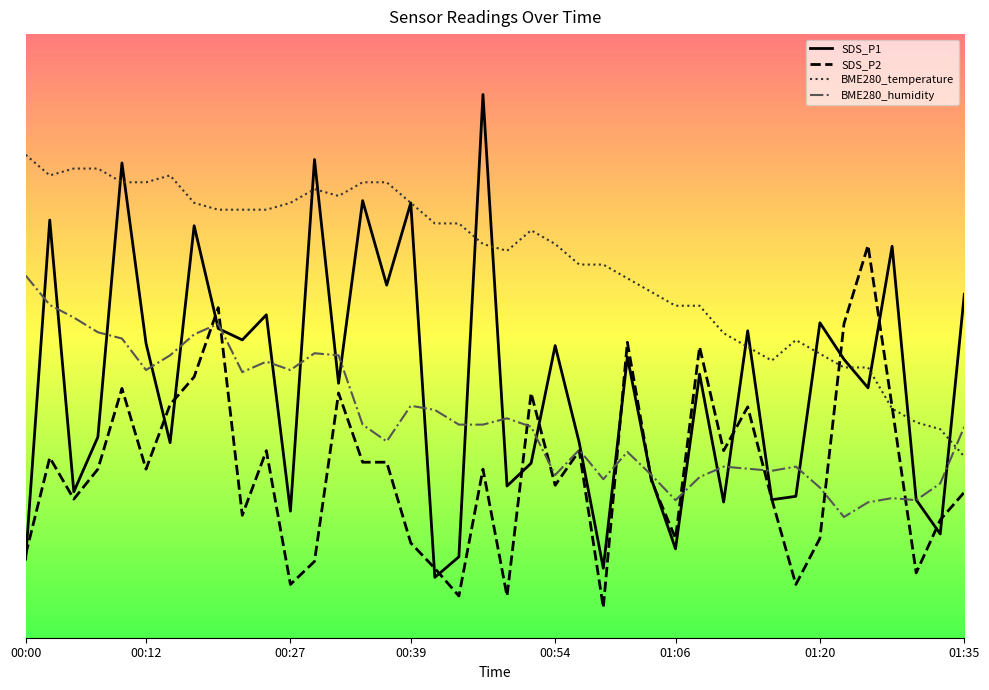

What is the label of the 34th point from the left?

01:20